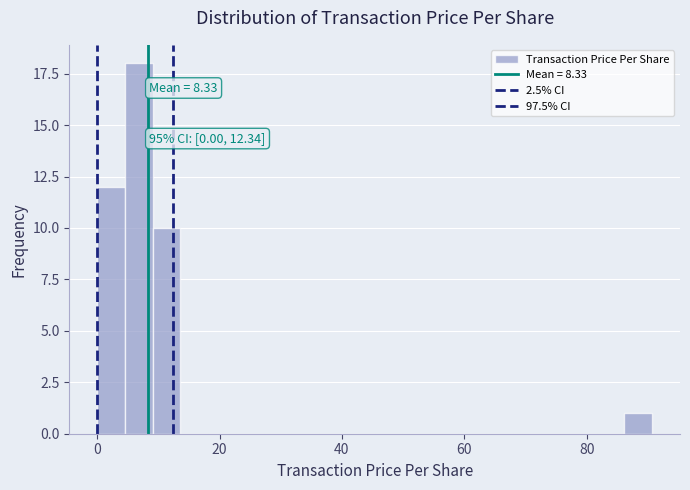

Around what value on the x-axis is the tallest bar? Give the approximate position of its centre, as read against the axis.

6